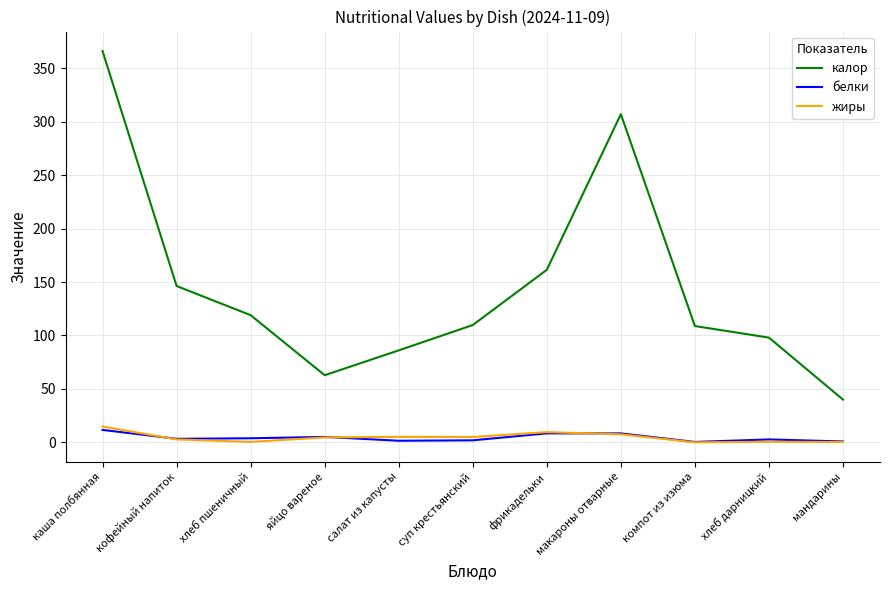

True or false: жиры and калор intersect in this chart.

False